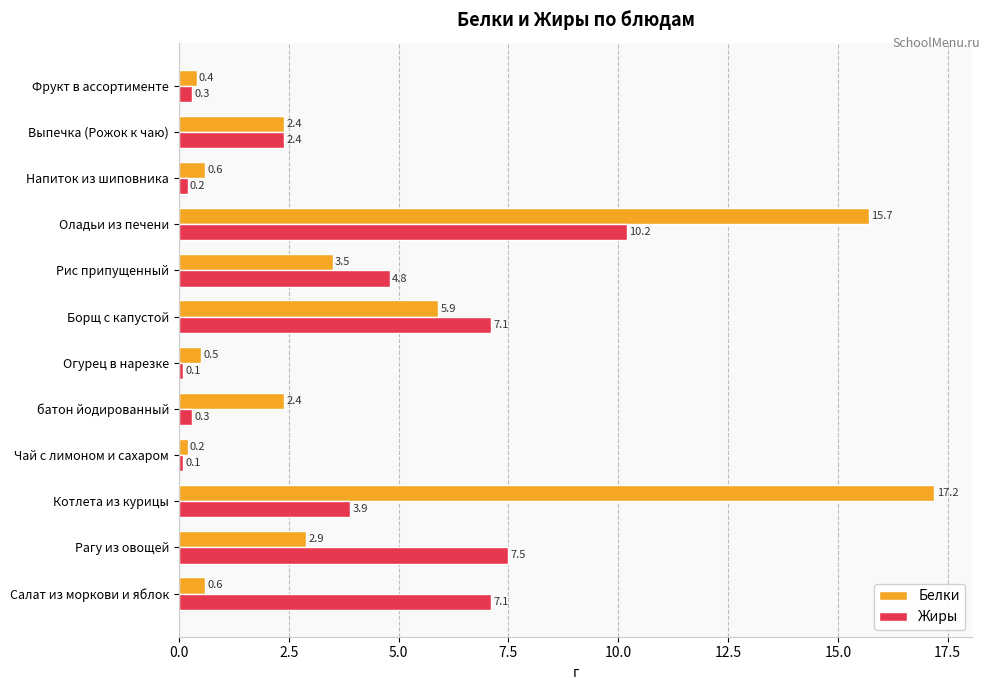

Which category has the highest value in the Жиры series?

Оладьи из печени